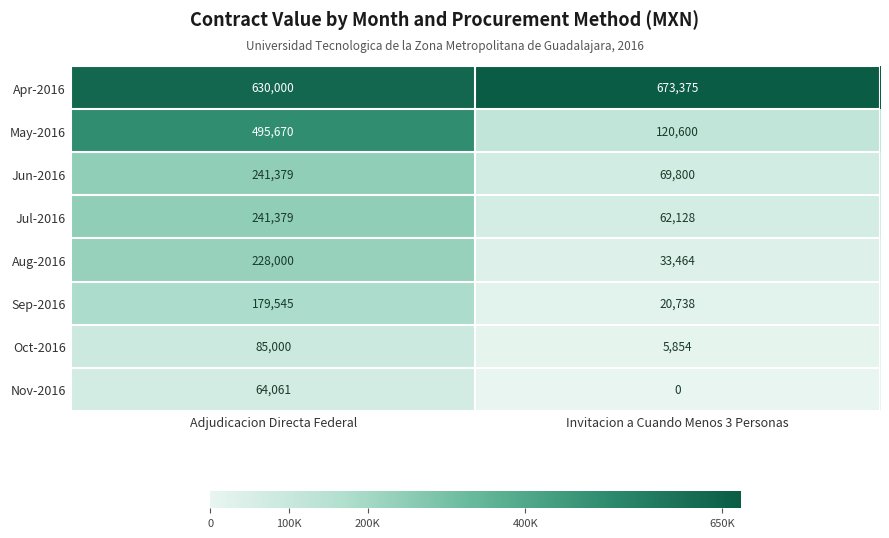

At which label is Jun-2016 closest to 155589?

Invitacion a Cuando Menos 3 Personas